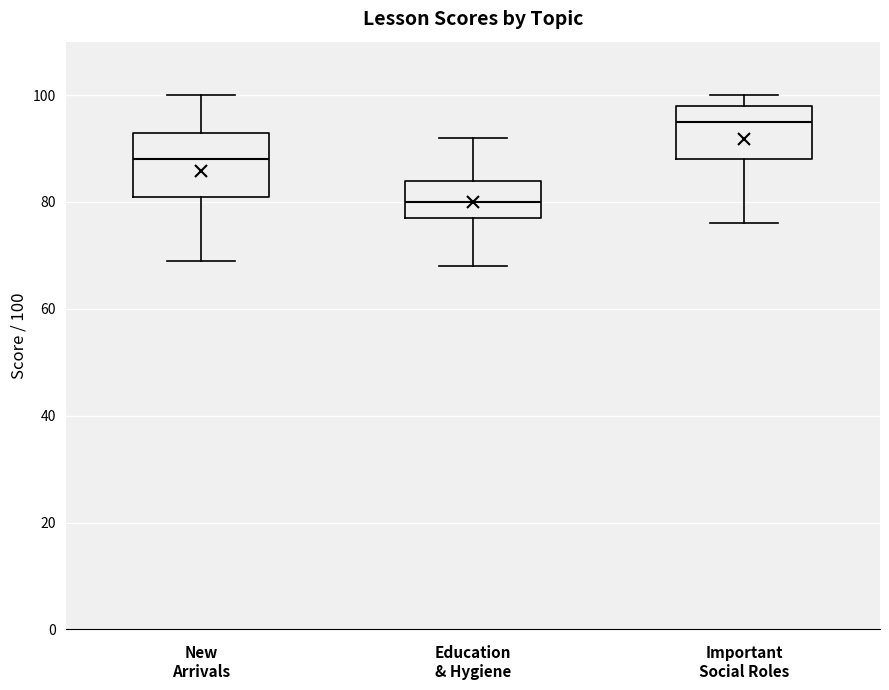

Where is the upper edge of the box for Important Social Roles on the y-axis? The values are not printed on the chart, so give them approximately, as read against the axis.

98